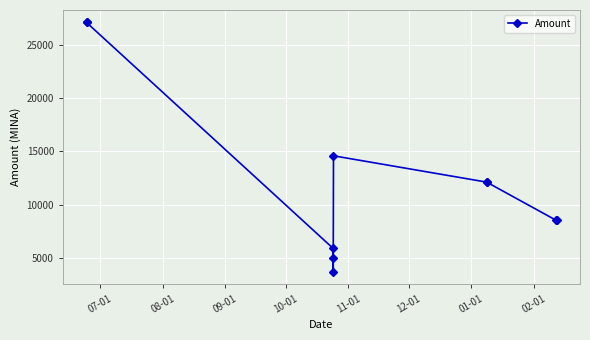

What is the sum of all values?

124652.7